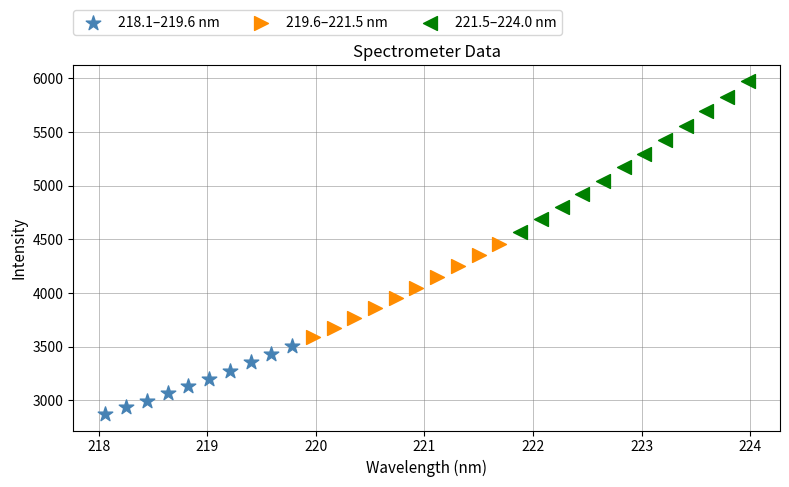

Which series has the largest Y range (max minus min)?

221.5–224.0 nm